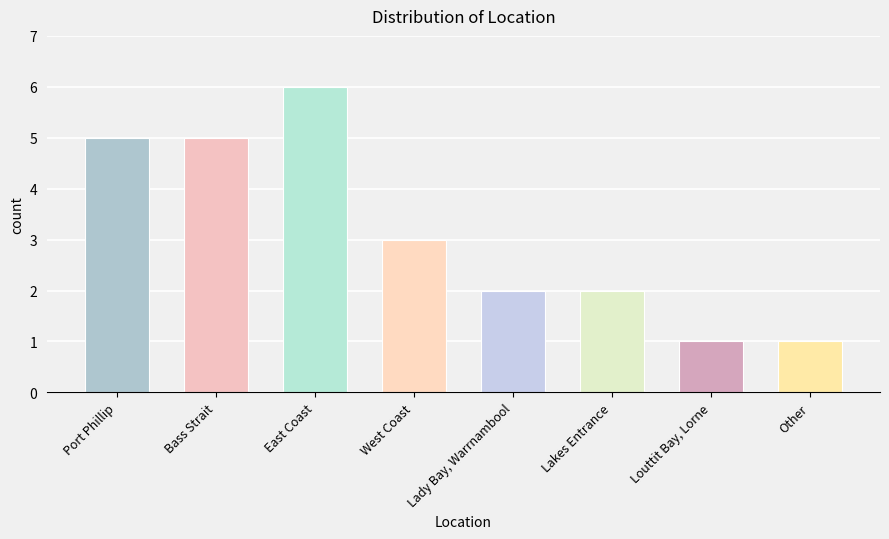

What is the value of the 3rd bar from the left?

6